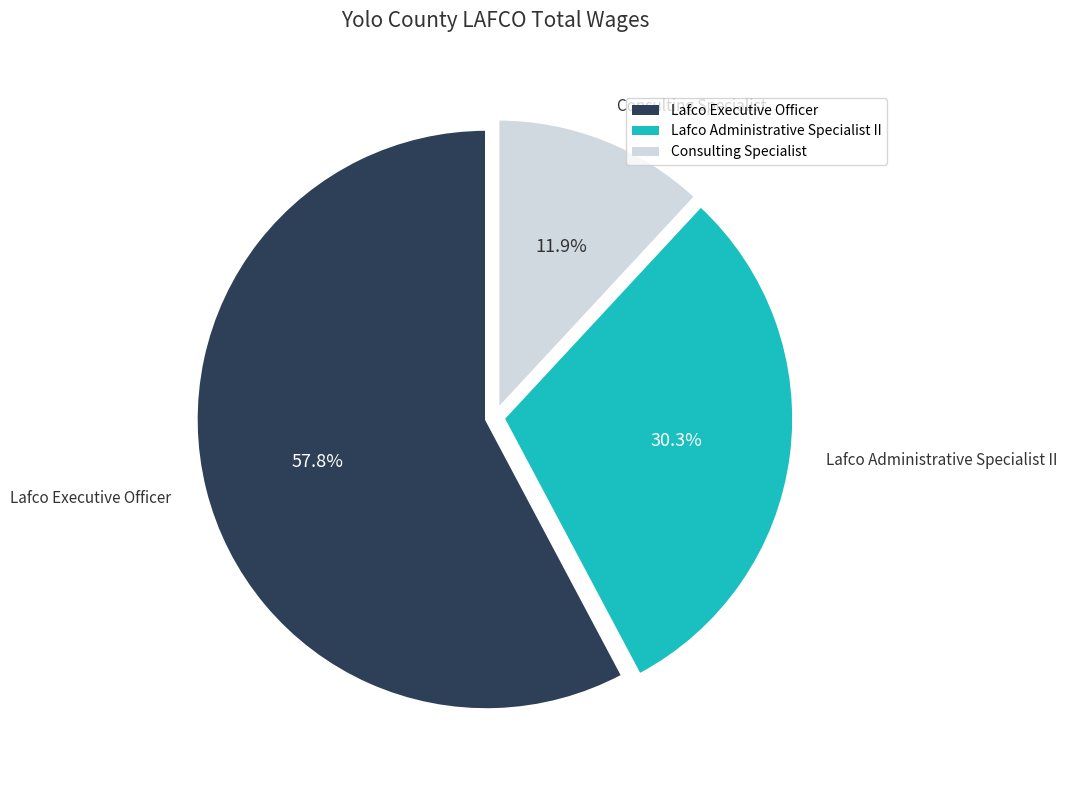

What percentage do Lafco Executive Officer and Lafco Administrative Specialist II together represent?

88.1%